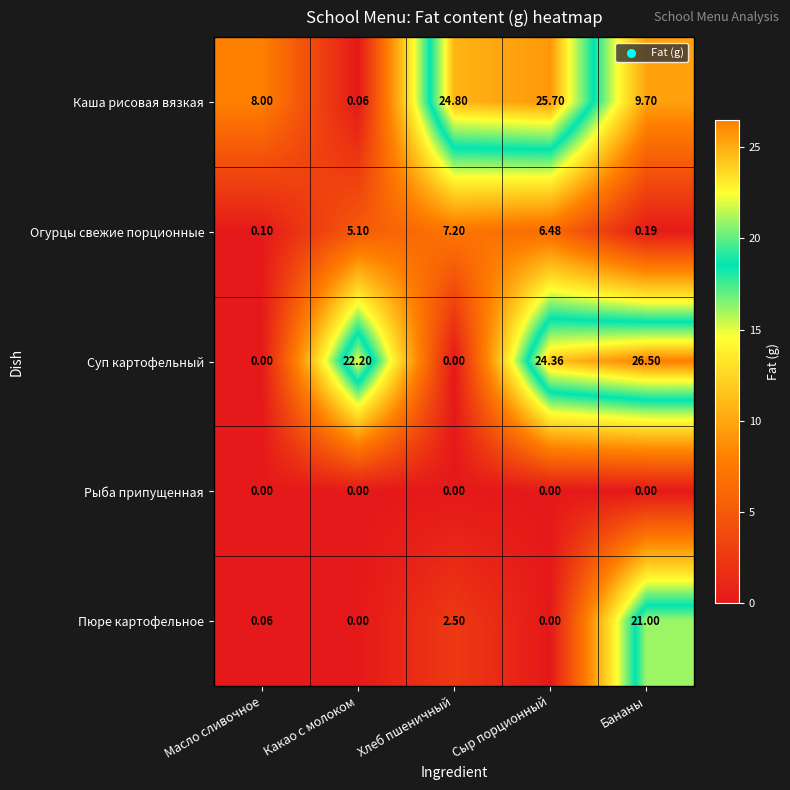

At which category is the sum across all series the highest?

Бананы